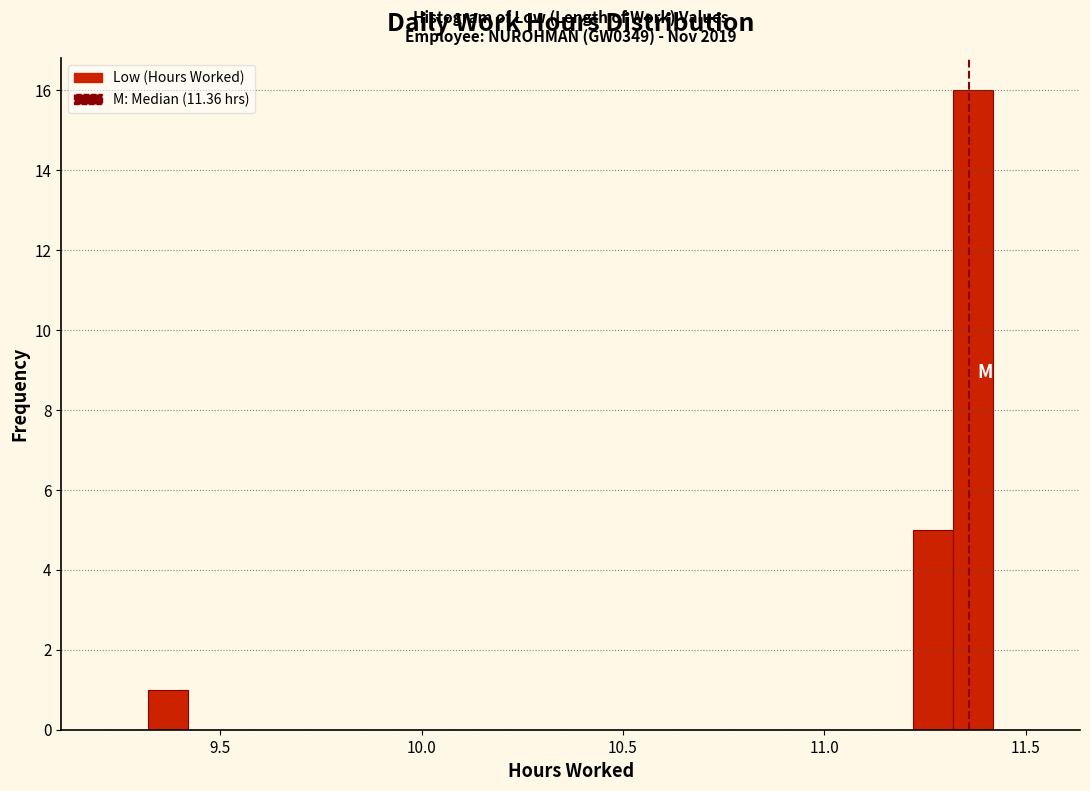

Around what value on the x-axis is the tallest bar? Give the approximate position of its centre, as read against the axis.

11.35